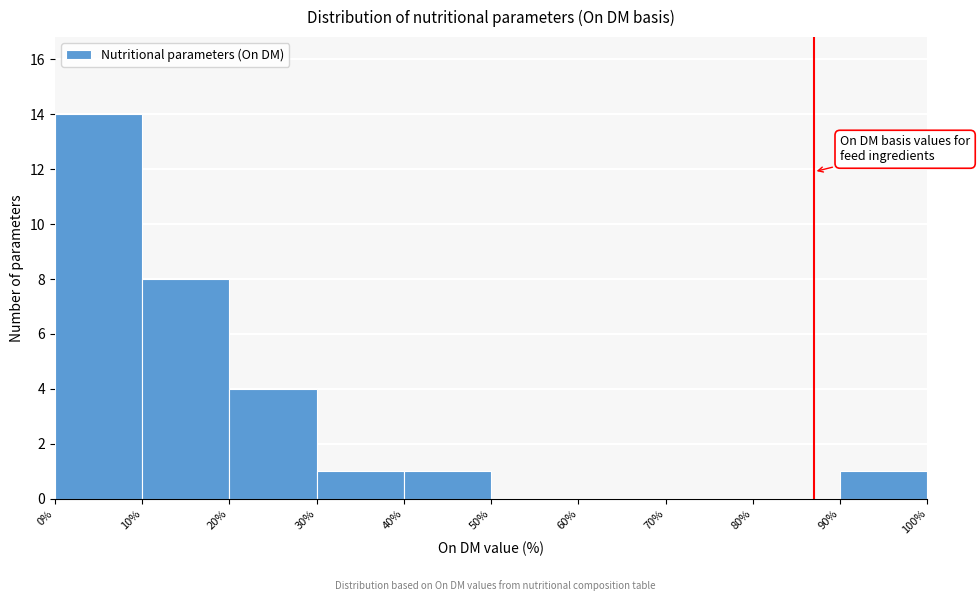

Reading left to right, list every bar in this chart as the range it spans on the x-axis followed by its height. The values are not printed on the chart, so give them approximately, as read against the axis.

0% to 10%: 14
10% to 20%: 8
20% to 30%: 4
30% to 40%: 1
40% to 50%: 1
50% to 60%: 0
60% to 70%: 0
70% to 80%: 0
80% to 90%: 0
90% to 100%: 1